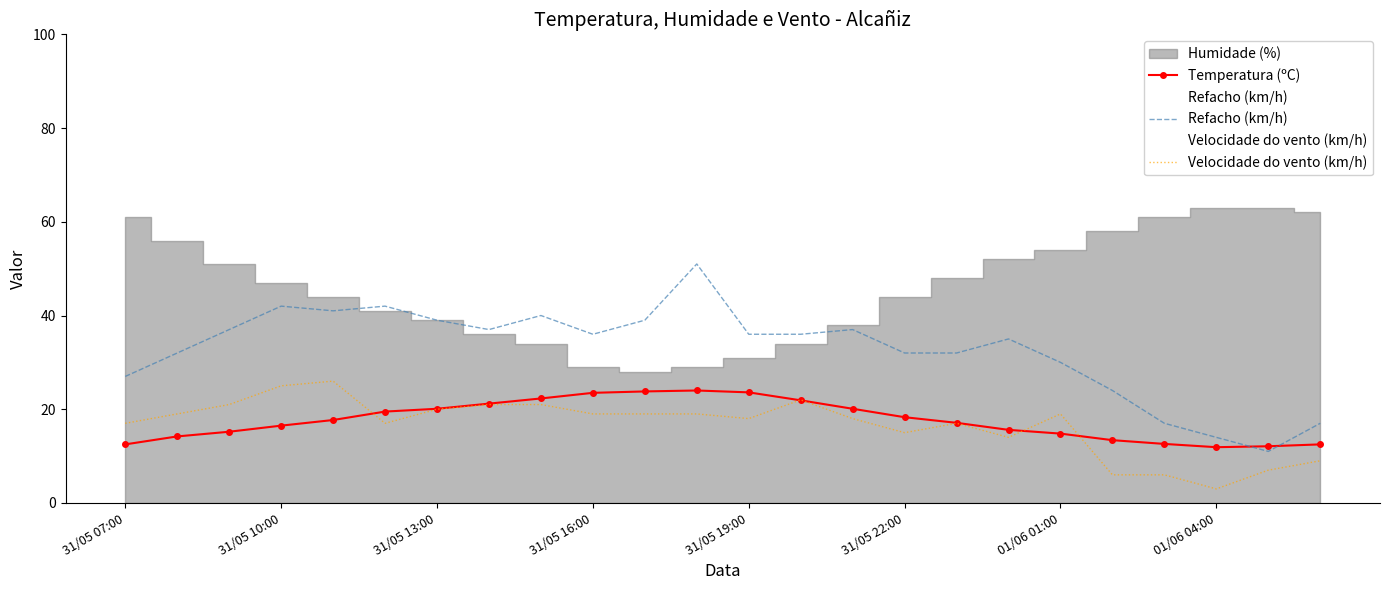

How many data points in Velocidade do vento (km/h) are less than 19?

12